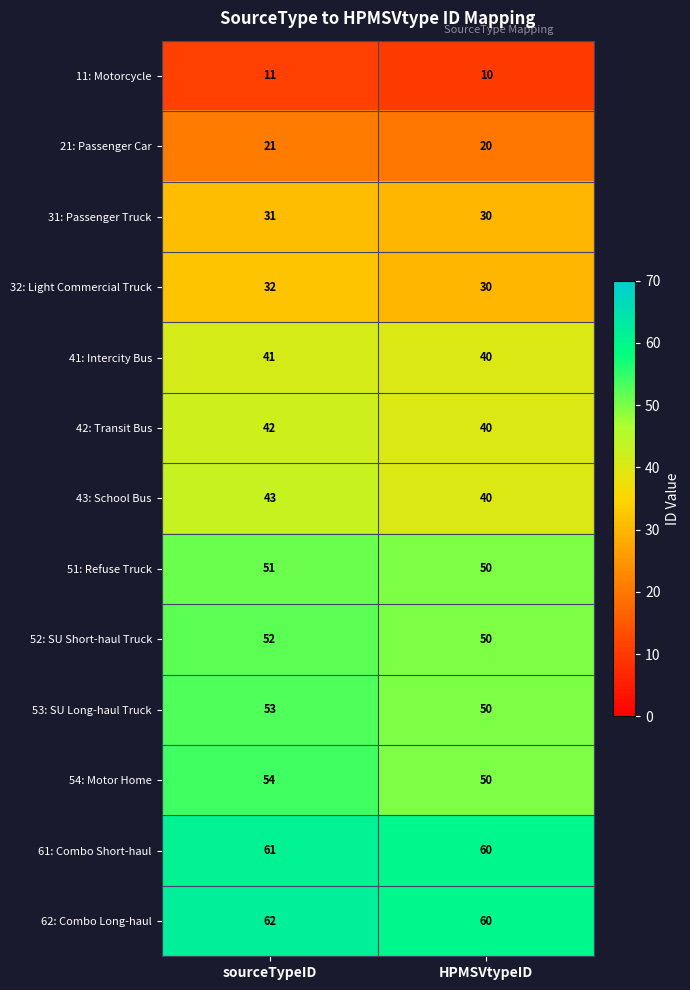

At which category is the sum across all series the highest?

sourceTypeID